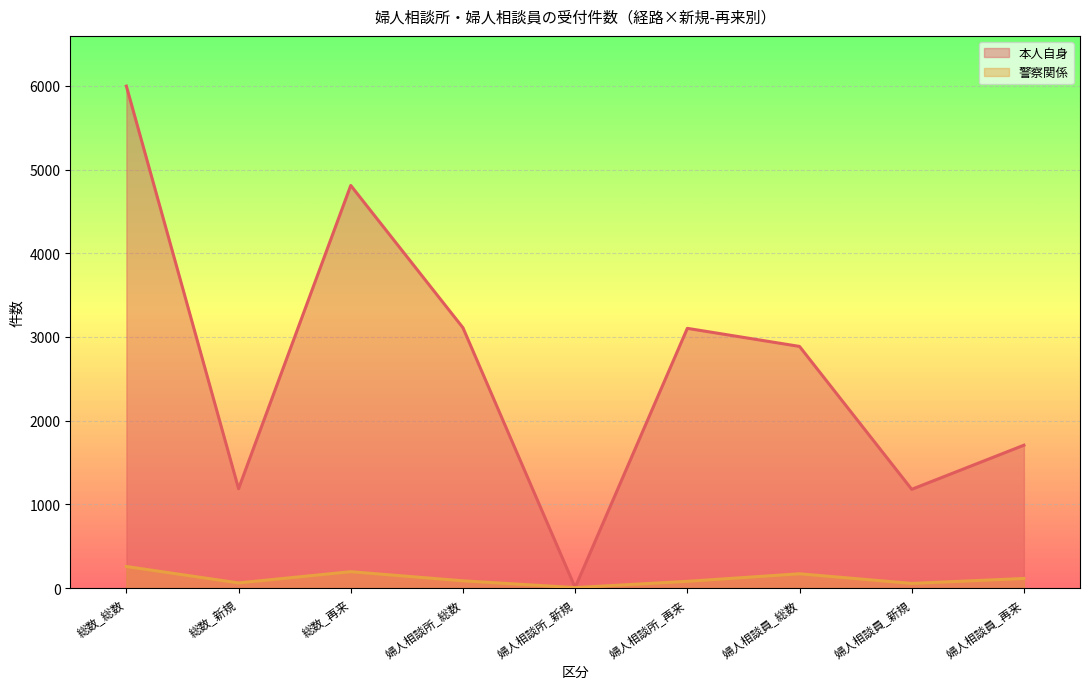

What is the difference between the maximum and minimum values in the 警察関係 series?

252